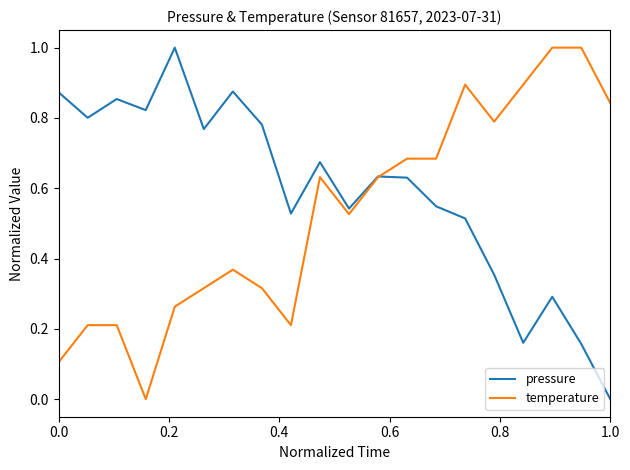

How many positive values does the temperature series have?

19